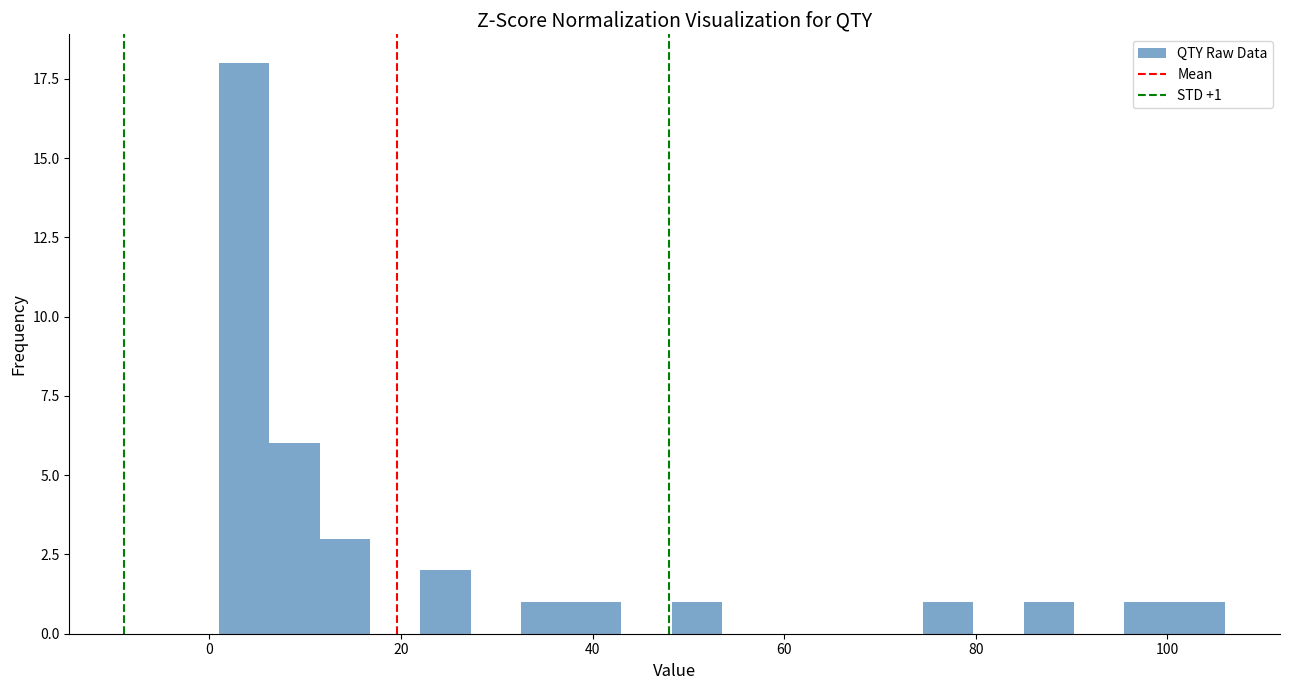

Read against the x-axis, roughly where is the centre of the tallest bar?

4